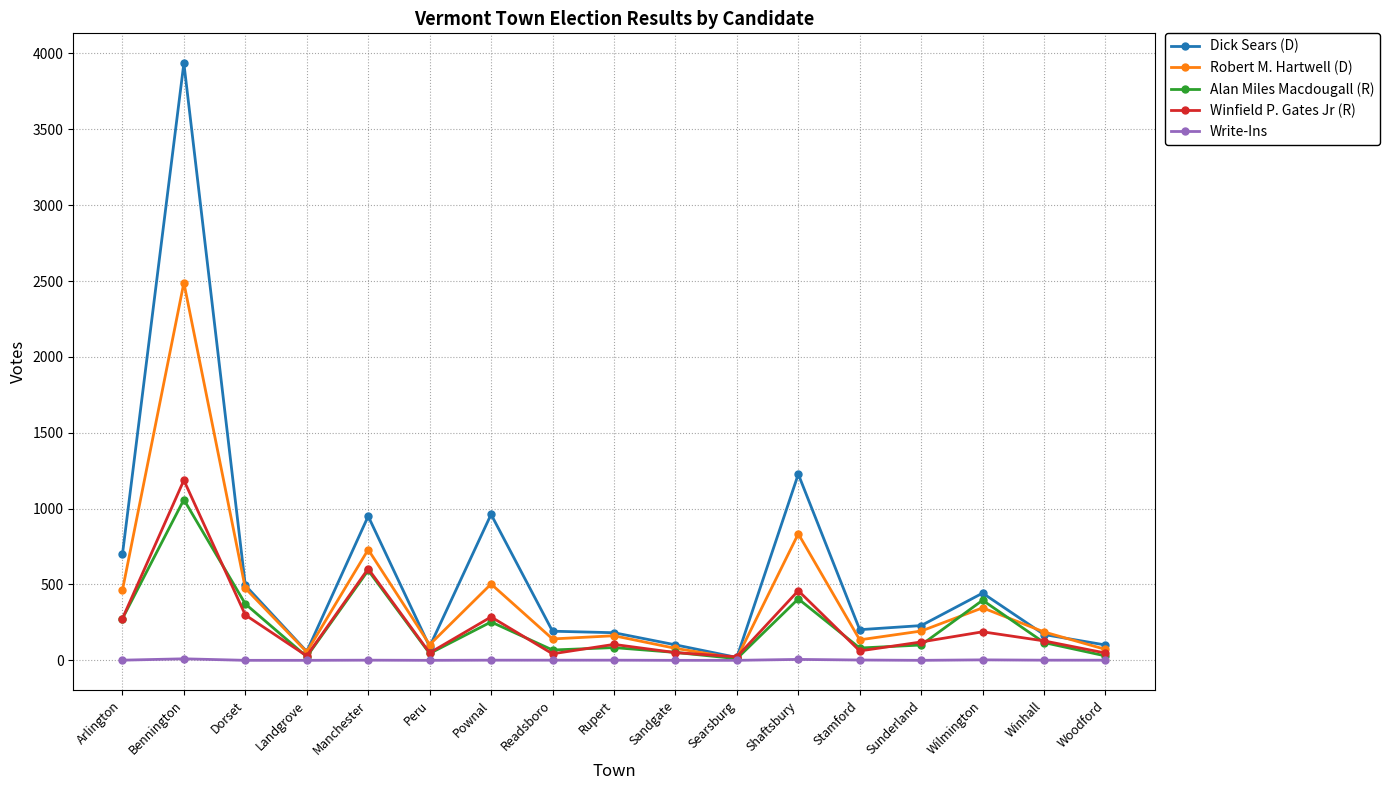

What is the highest value of the Robert M. Hartwell (D) series?

2489